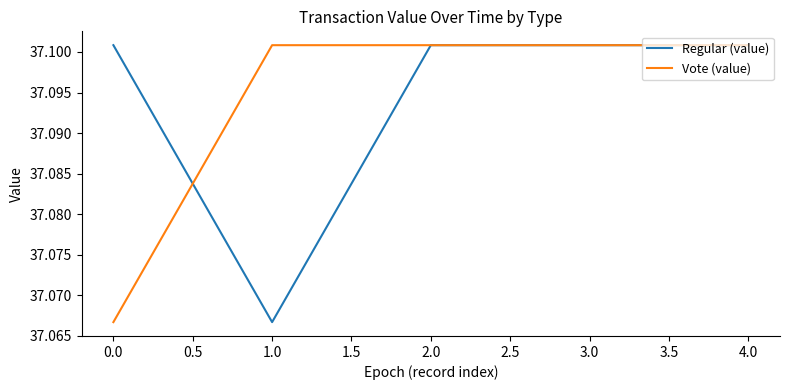

What position from the right is 4.0?

1